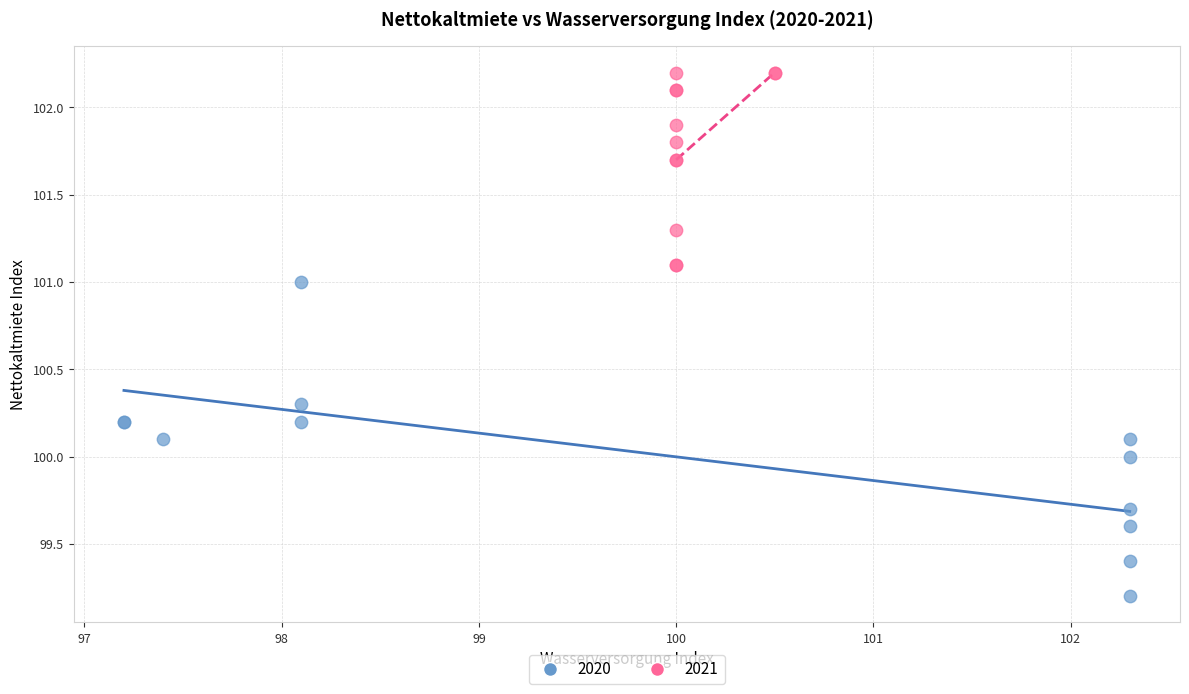

Which series contains the highest Y value?

2021